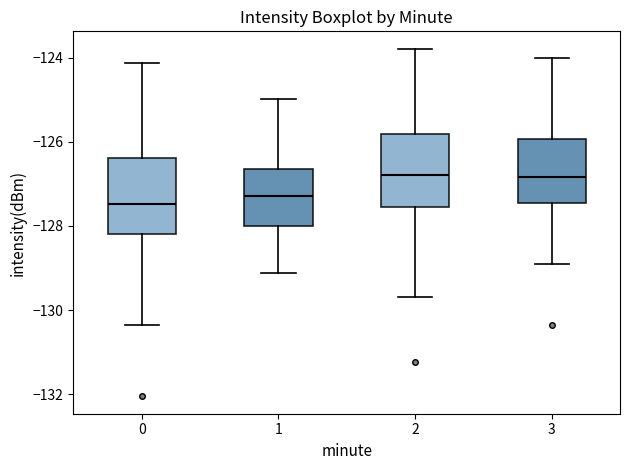

Where is the lower edge of the box at x = 1 on the y-axis? The values are not printed on the chart, so give them approximately, as read against the axis.

-128.0